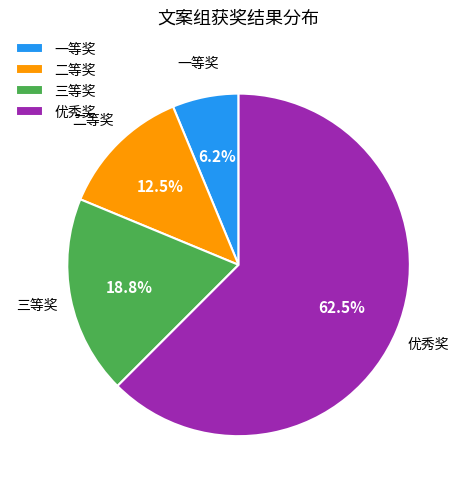

Is the sum of 二等奖 and 三等奖 greater than half?

No